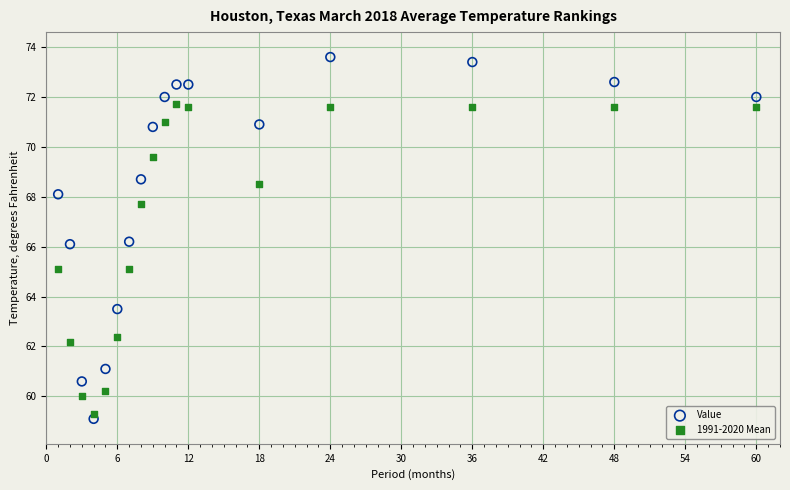

Which series has the largest Y range (max minus min)?

Value